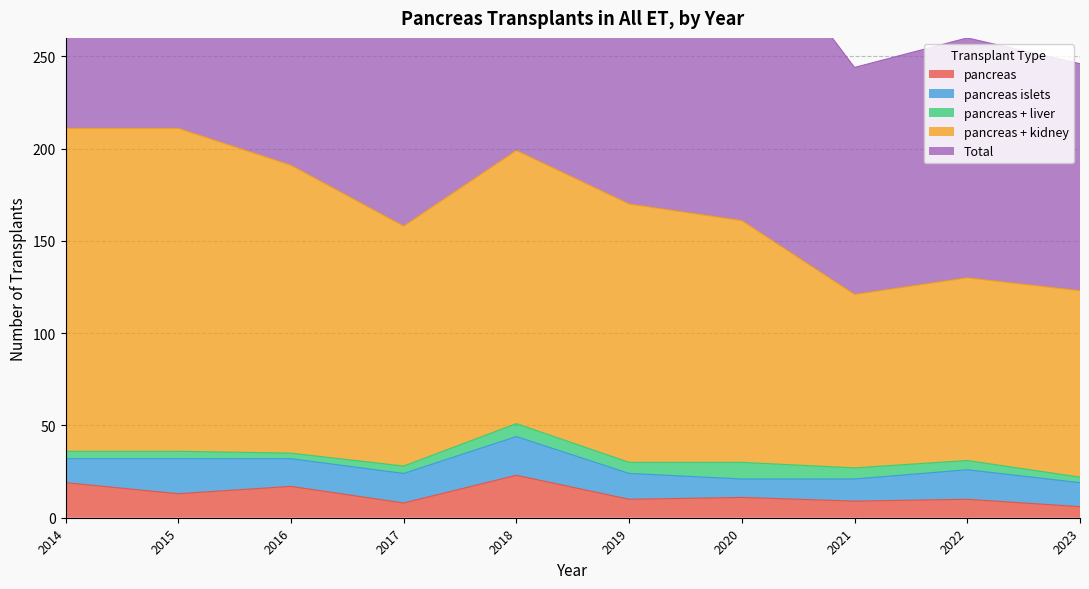

At which category does pancreas reach its first local valley?

2015